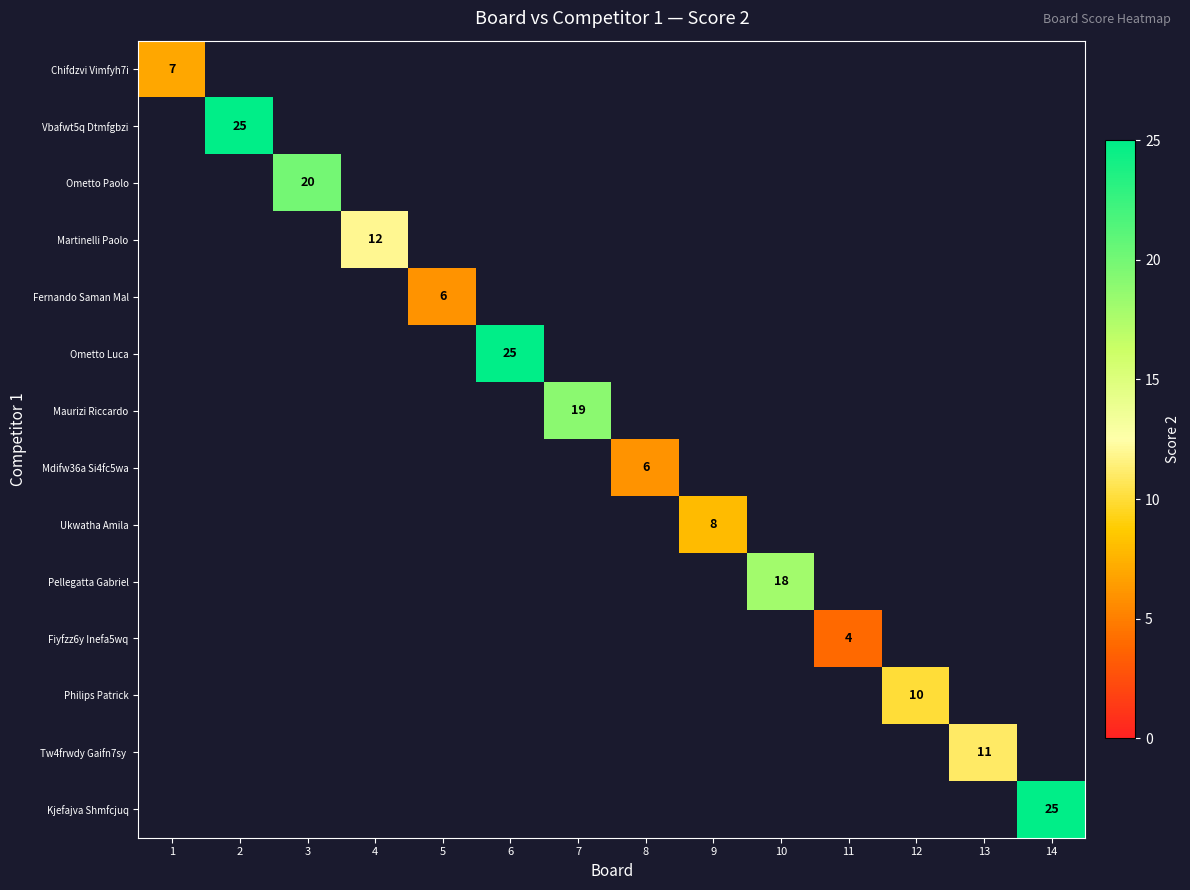

True or false: Fernando Saman Mal has a value of 6 at 5.

True